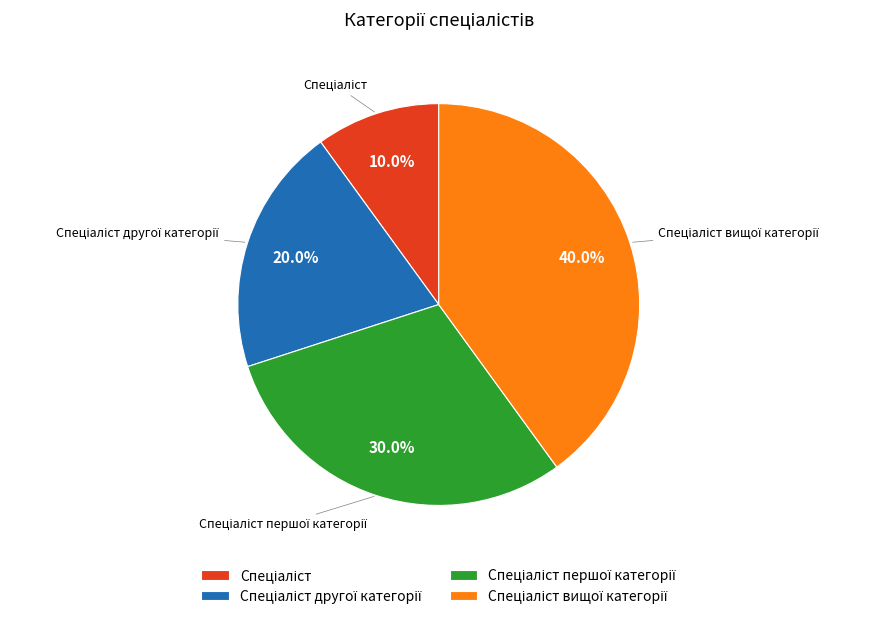

Does any single category account for the majority?

No